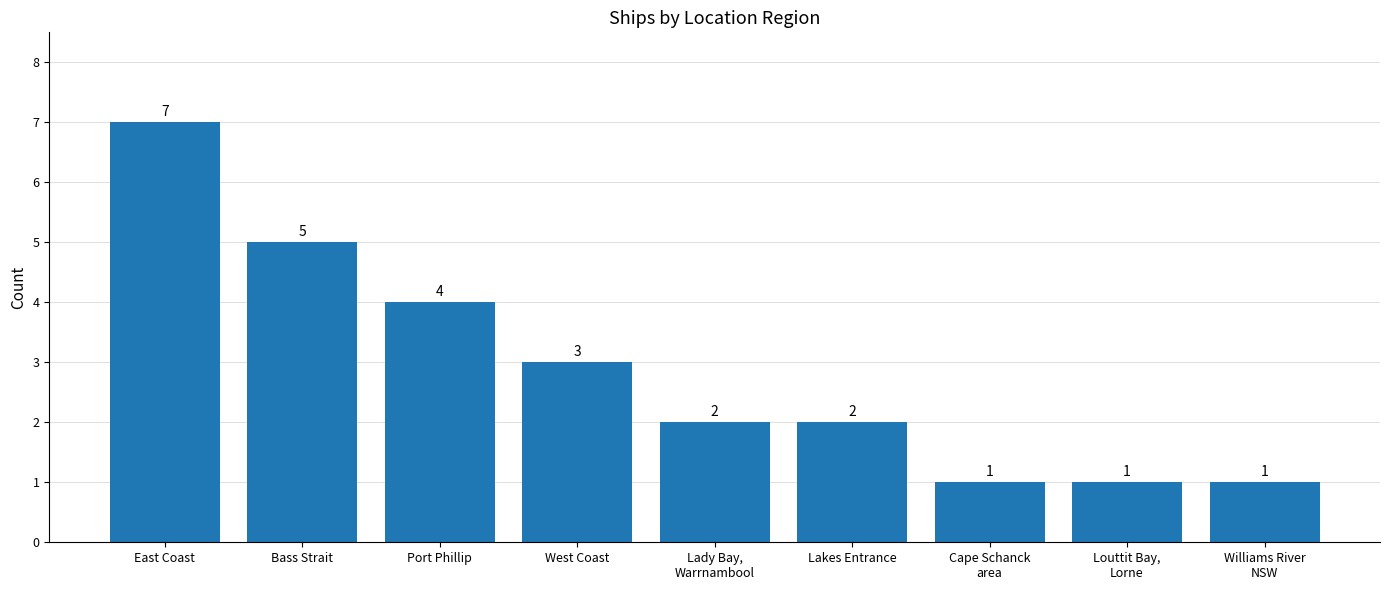

What position from the right is Bass Strait?

8